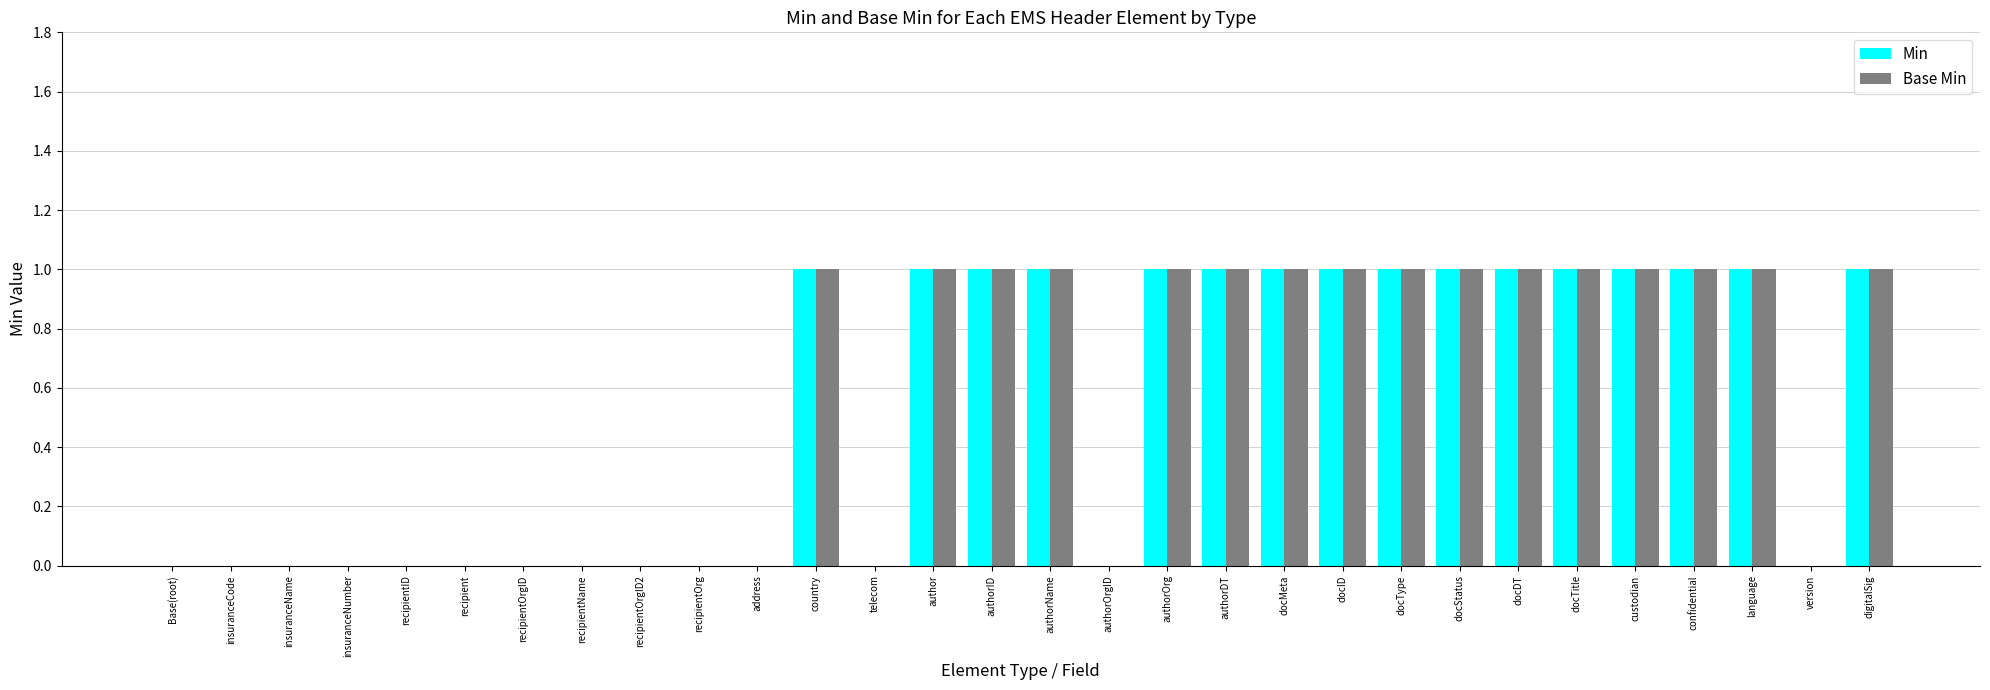

What is the sum of all Min values?

16